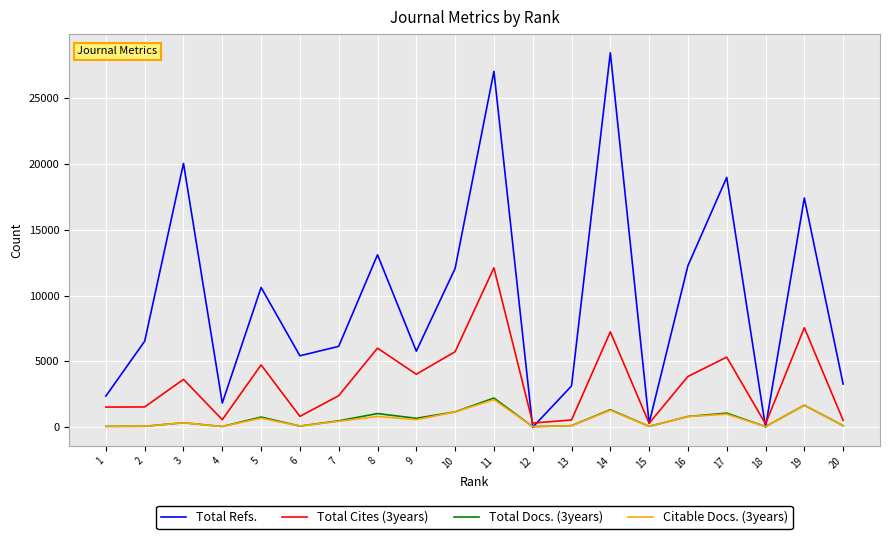

Is it true that Total Cites (3years) equals 3853 at 16?

True